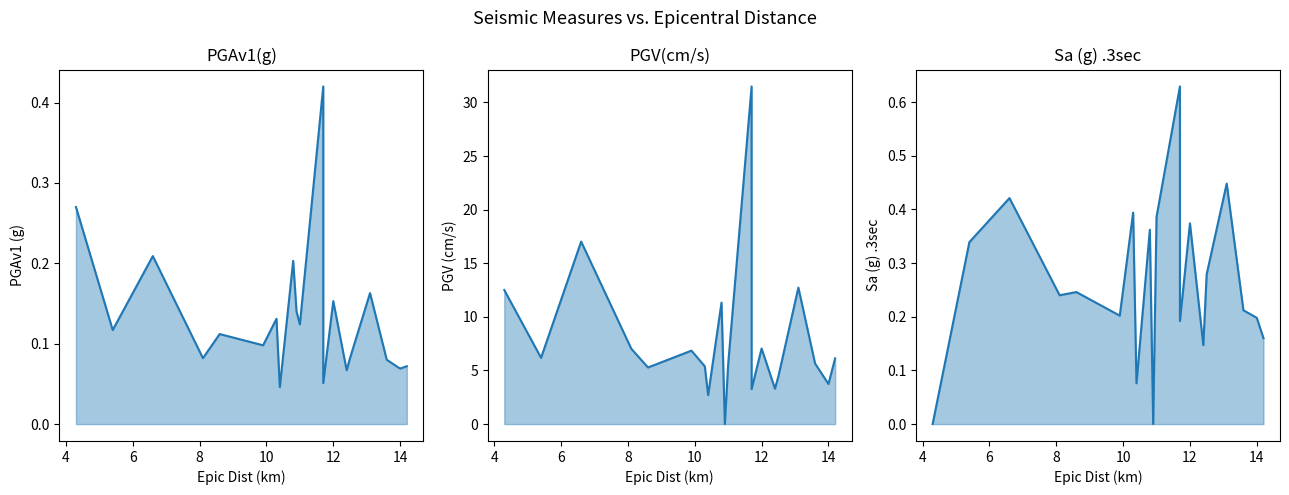

At how many categories does at least one series exceed 26?

1